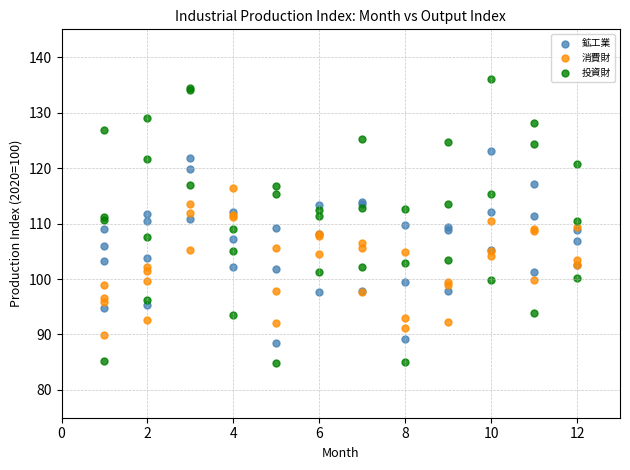

What is the X range (max minus min) for the scatter plot?

11.0